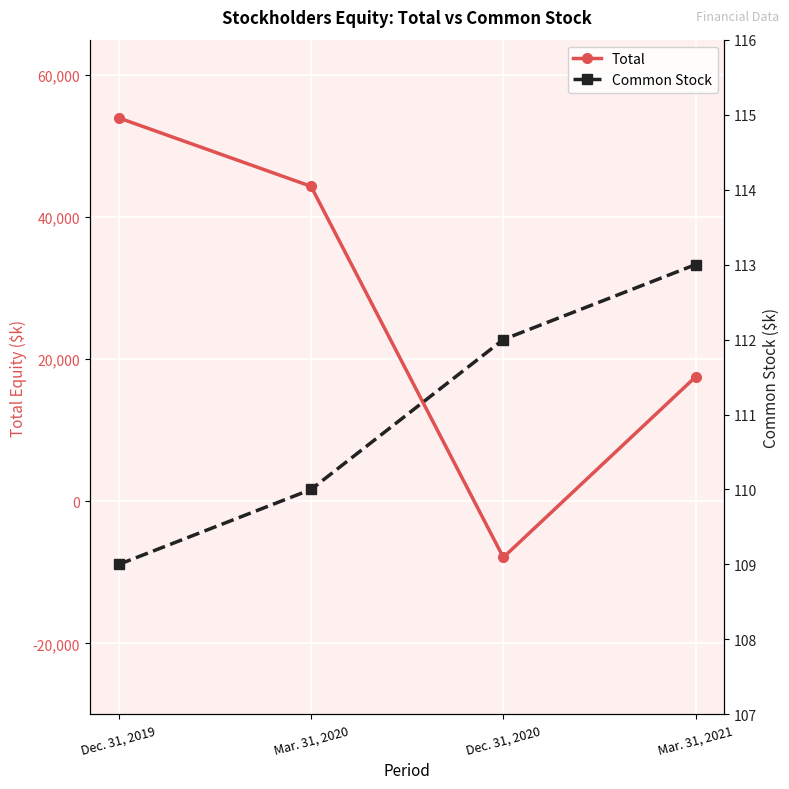

How many interior local valleys does the Total series have?

1